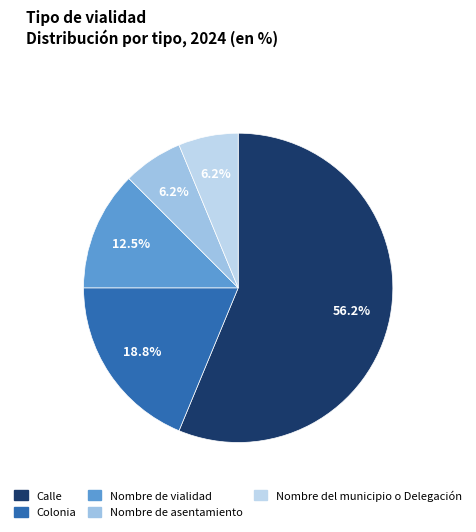

What is the ratio of the value at Calle to the value at Nombre de vialidad?

4.5